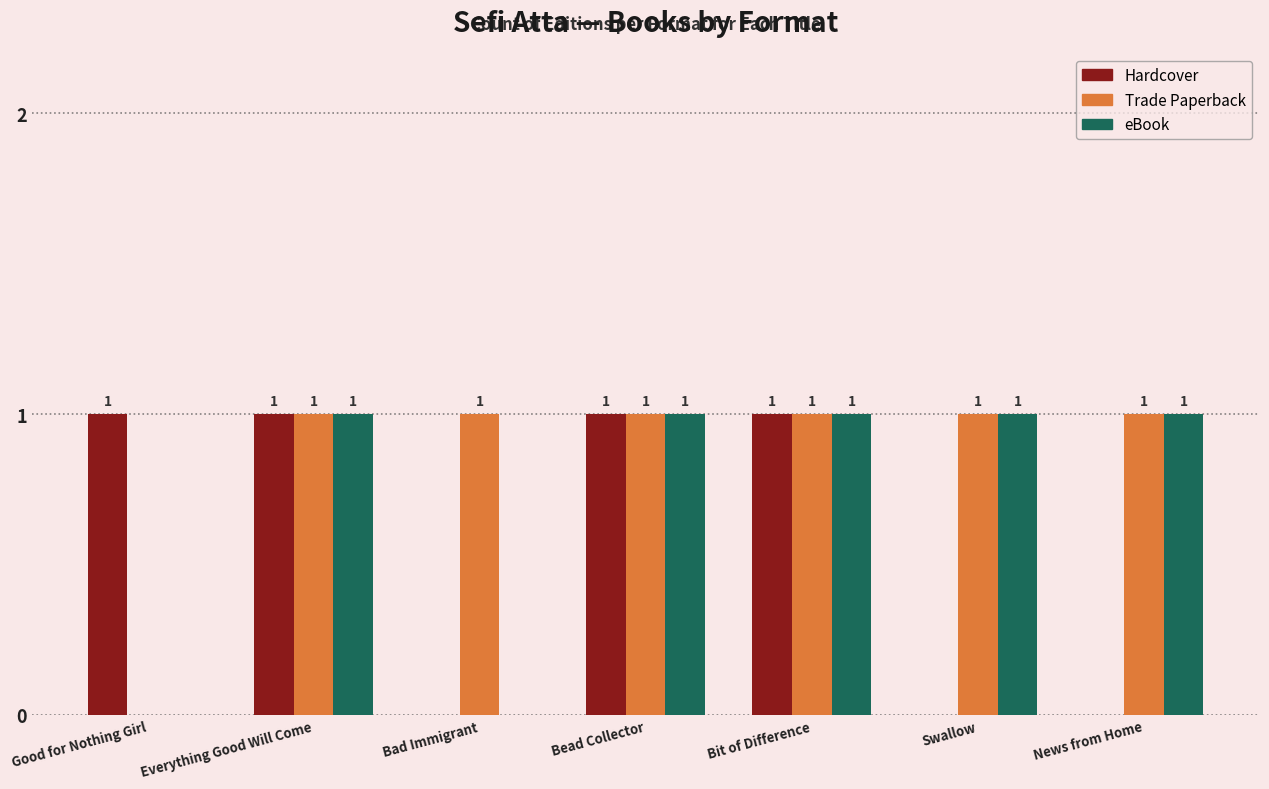

Which series has the largest total across all categories?

Trade Paperback